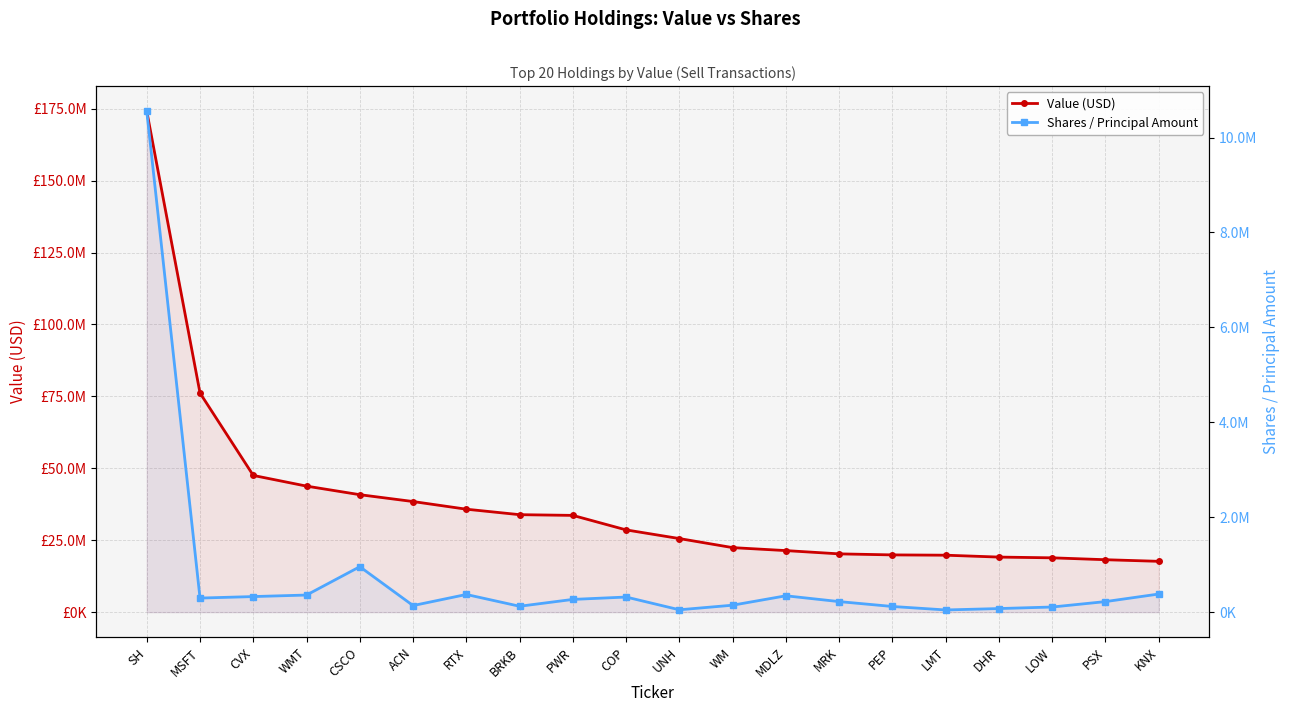

Reading left to right, extract all data points from this chart.

Value (USD): 174173000	76170000	47528000	43811000	40832000	38452000	35789000	33885000	33636000	28592000	25579000	22432000	21398000	20260000	19901000	19798000	19143000	18884000	18227000	17668000
Shares / Principal Amount: 10555922	296578	328277	360348	957603	138490	372373	124113	268357	318358	49800	146632	344629	222224	119409	46046	75507	108115	222309	381688